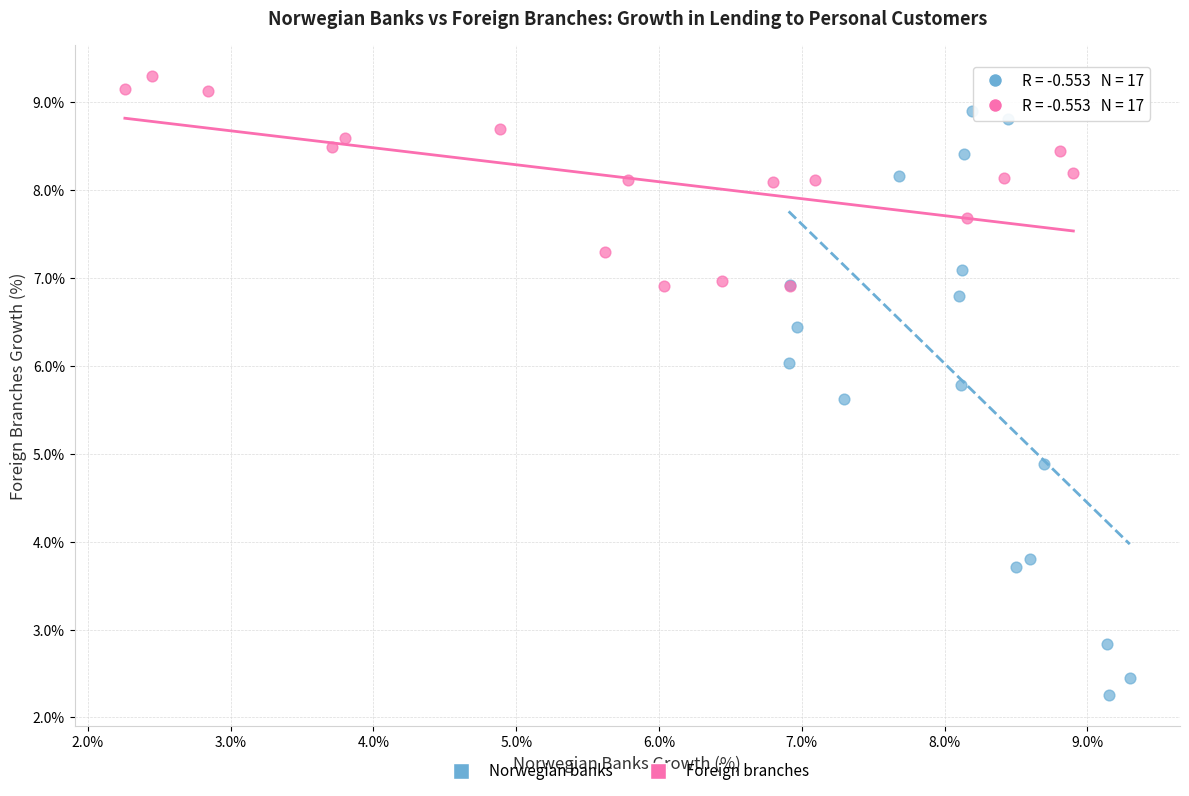

Which series contains the lowest Y value?

Norwegian banks